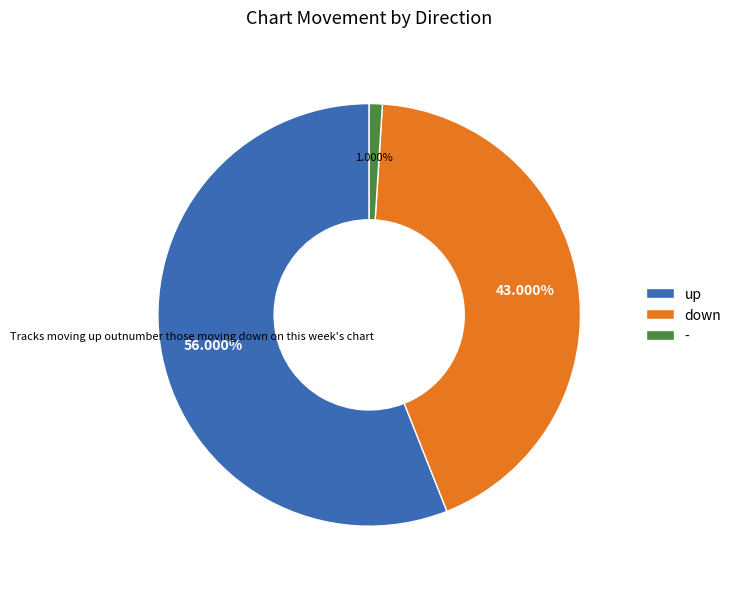

Count the number of slices in the pie.

3